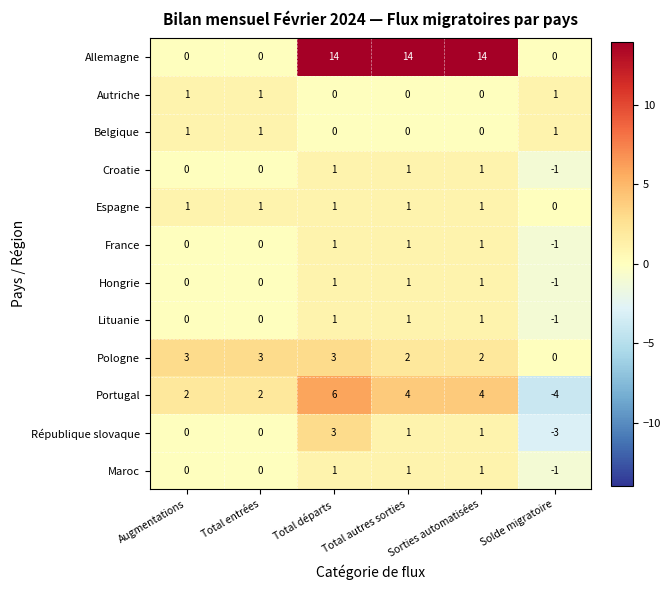

The value of République slovaque at Total entrées is -2. True or false?

False